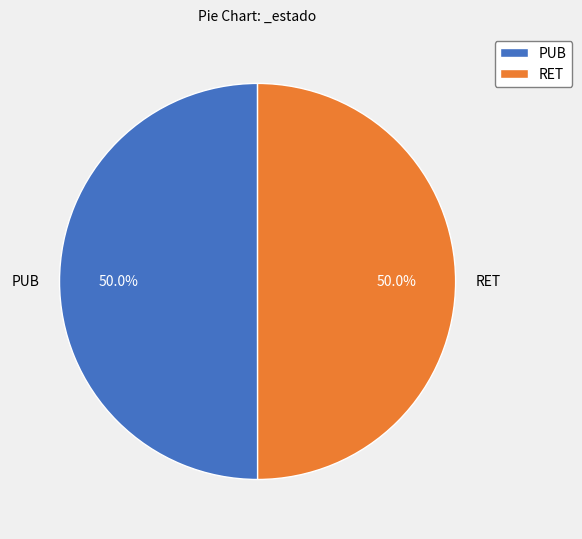

What is the total percentage of PUB and RET?

100.0%